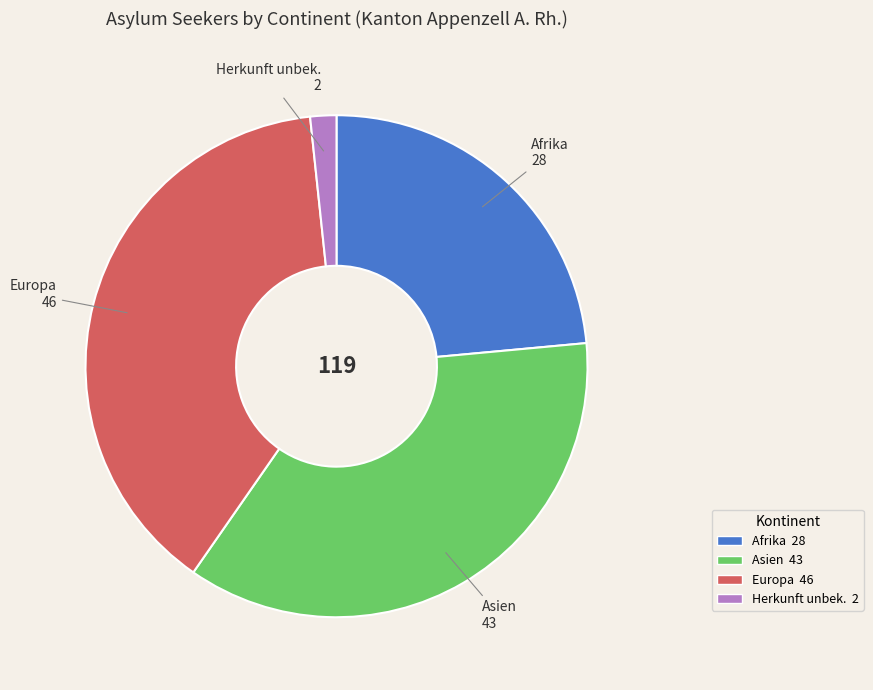

Which category has the smallest portion of the pie?

Herkunft unbek.